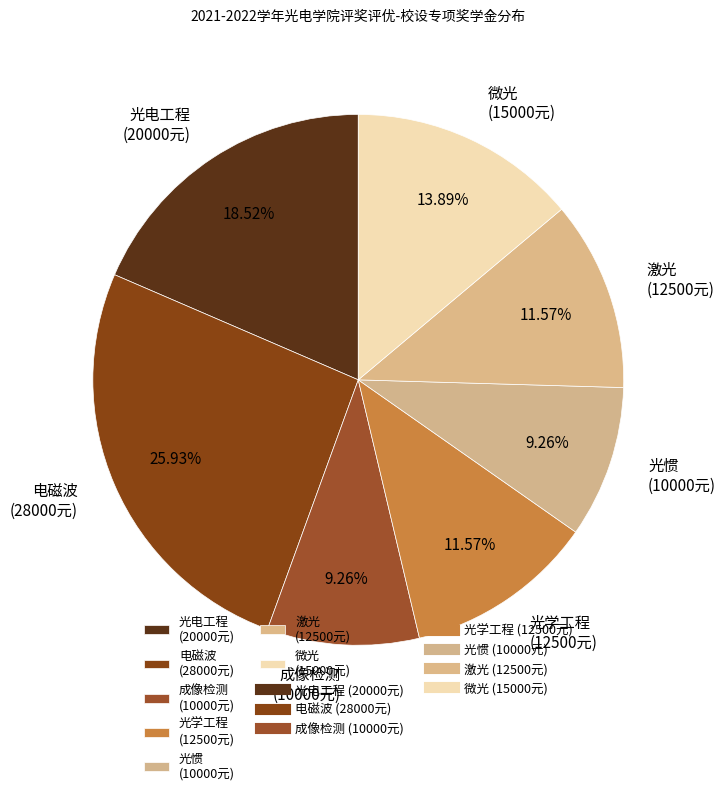

Which category has the biggest portion of the pie?

电磁波